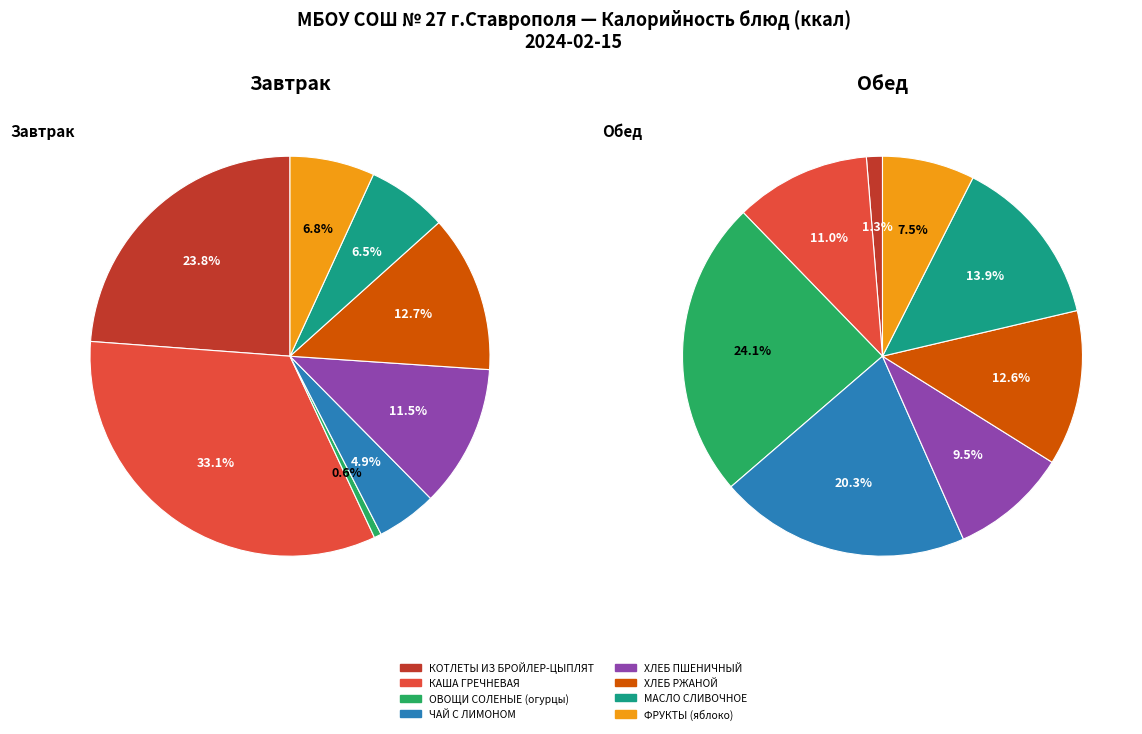

How many slices are in this pie chart?

8